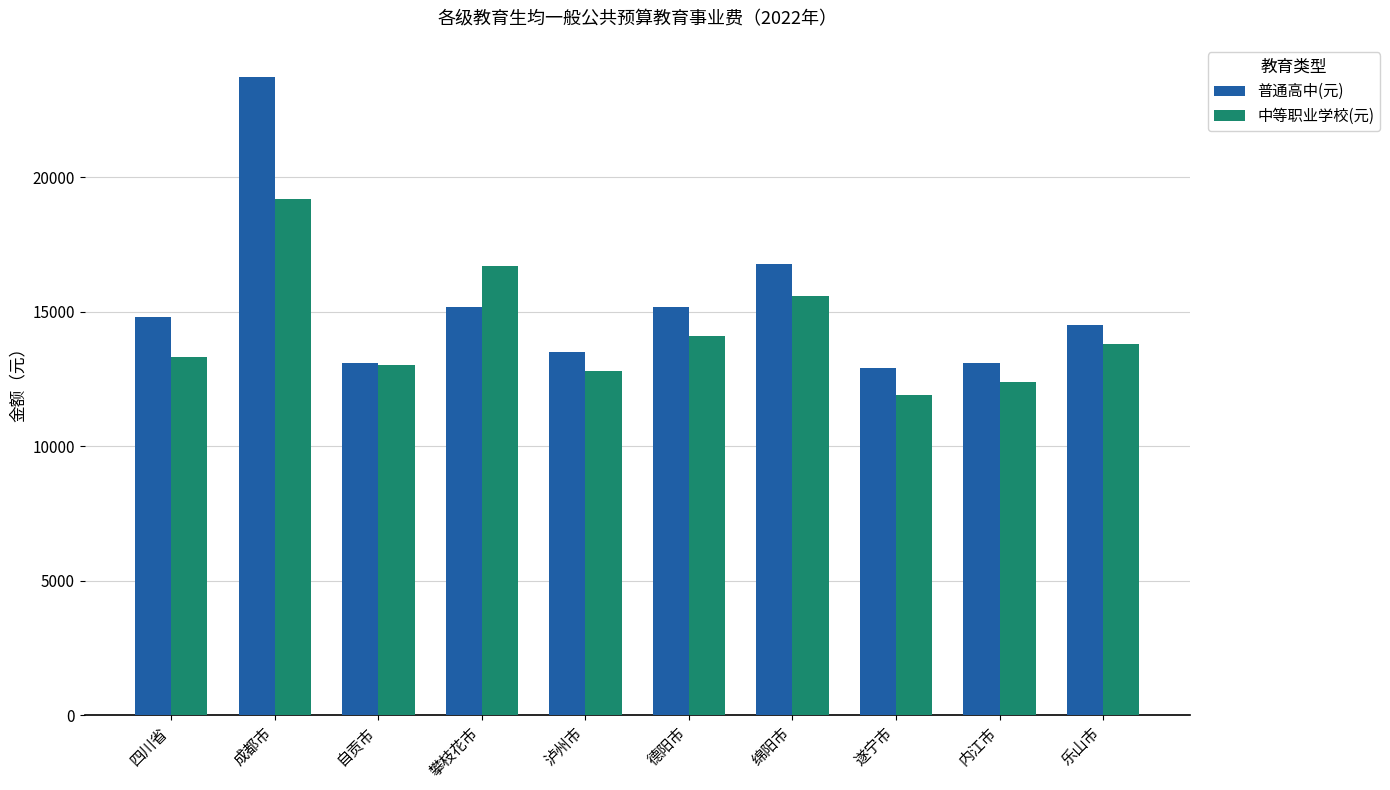

At which category is the sum across all series the highest?

成都市